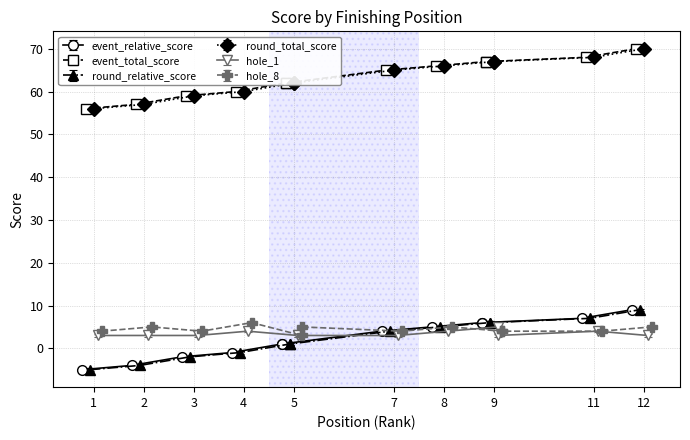

Between 4 and 12, which series saw the biggest shift?

event_relative_score